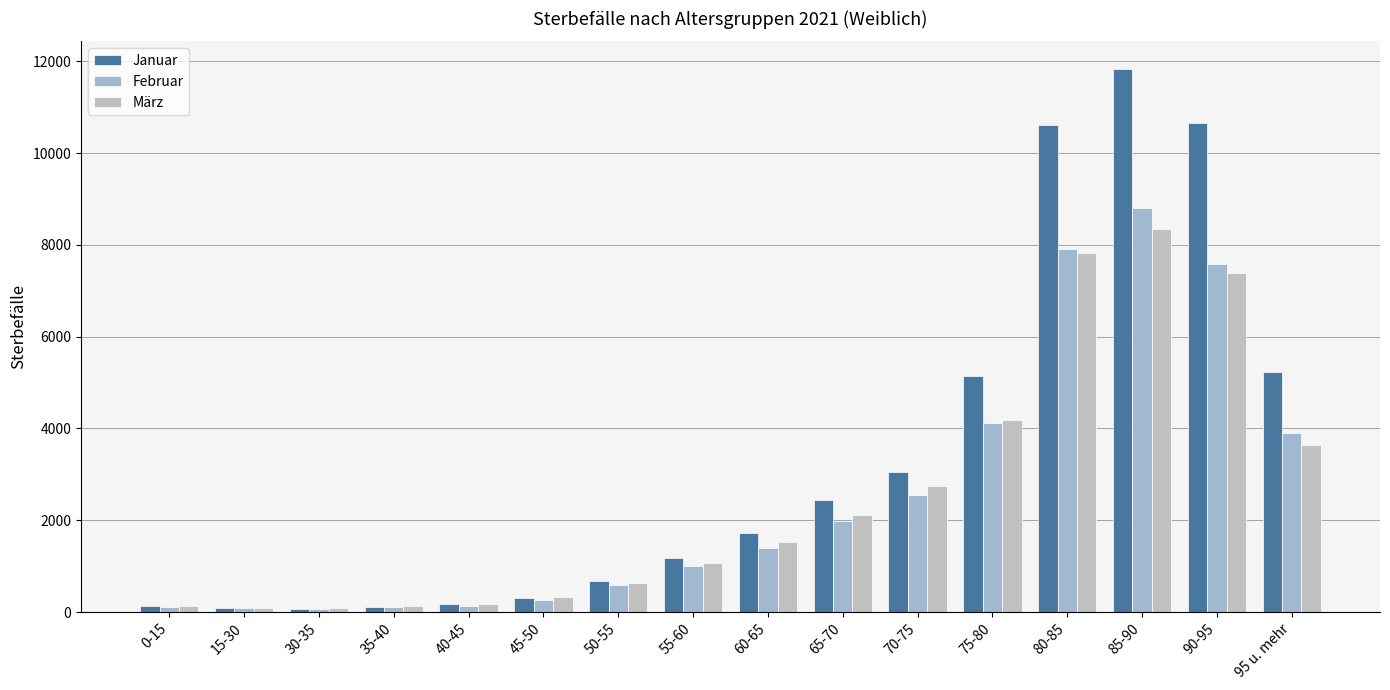

At which label does März reach its minimum?

15-30